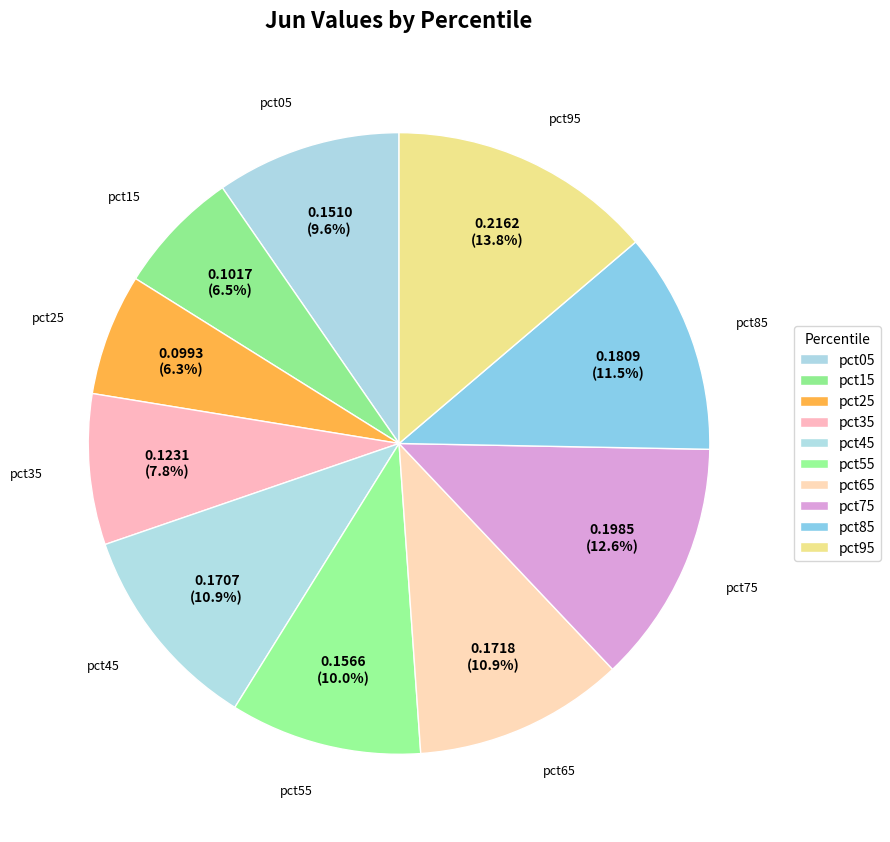

To the nearest percent, what portion does pct95 represent?

14%